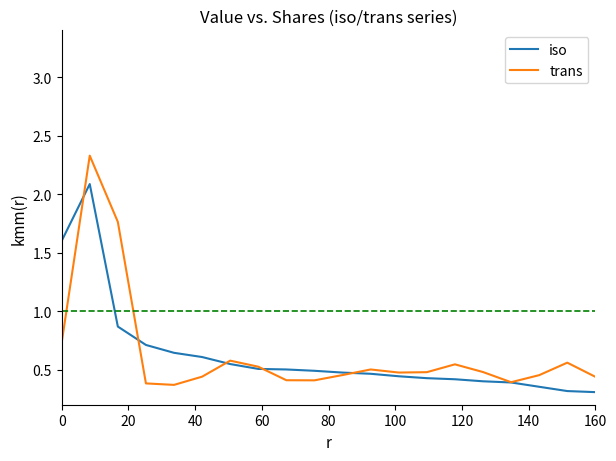

List the series in order of their peak value, highest first.

trans, iso